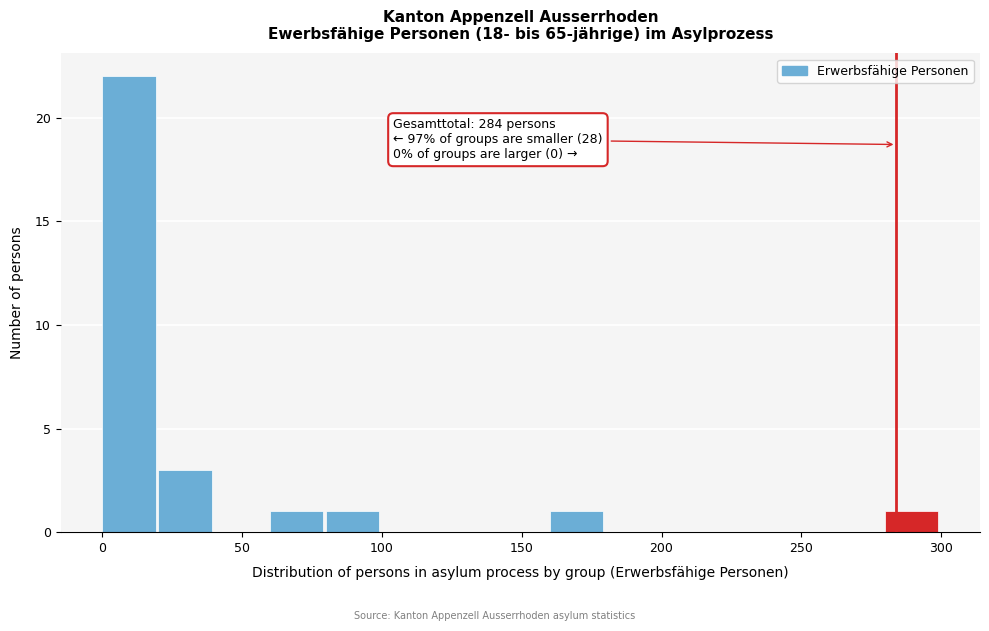

Which range on the x-axis has the tallest bar?

0 to 20